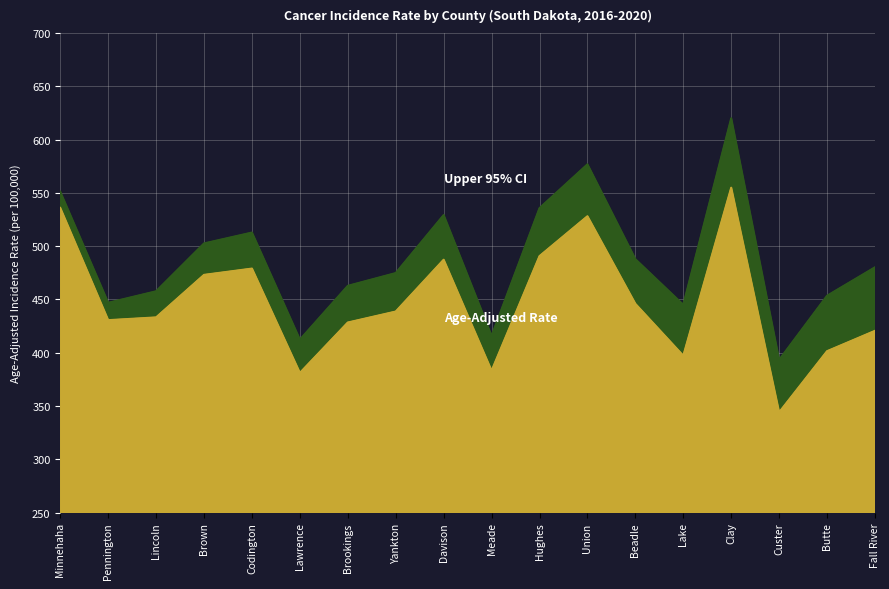

At which category does Upper 95% CI reach its first local valley?

Pennington